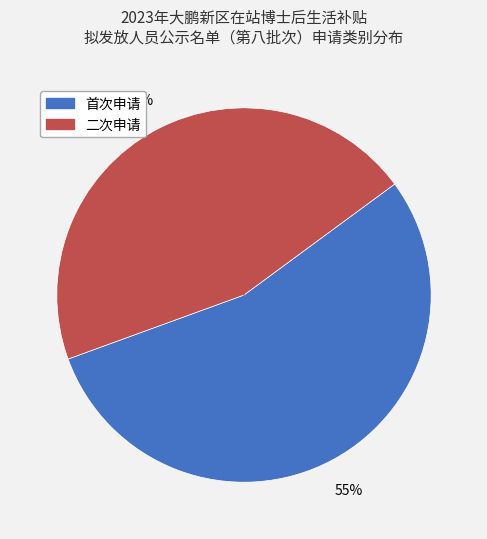

How many slices are in this pie chart?

2